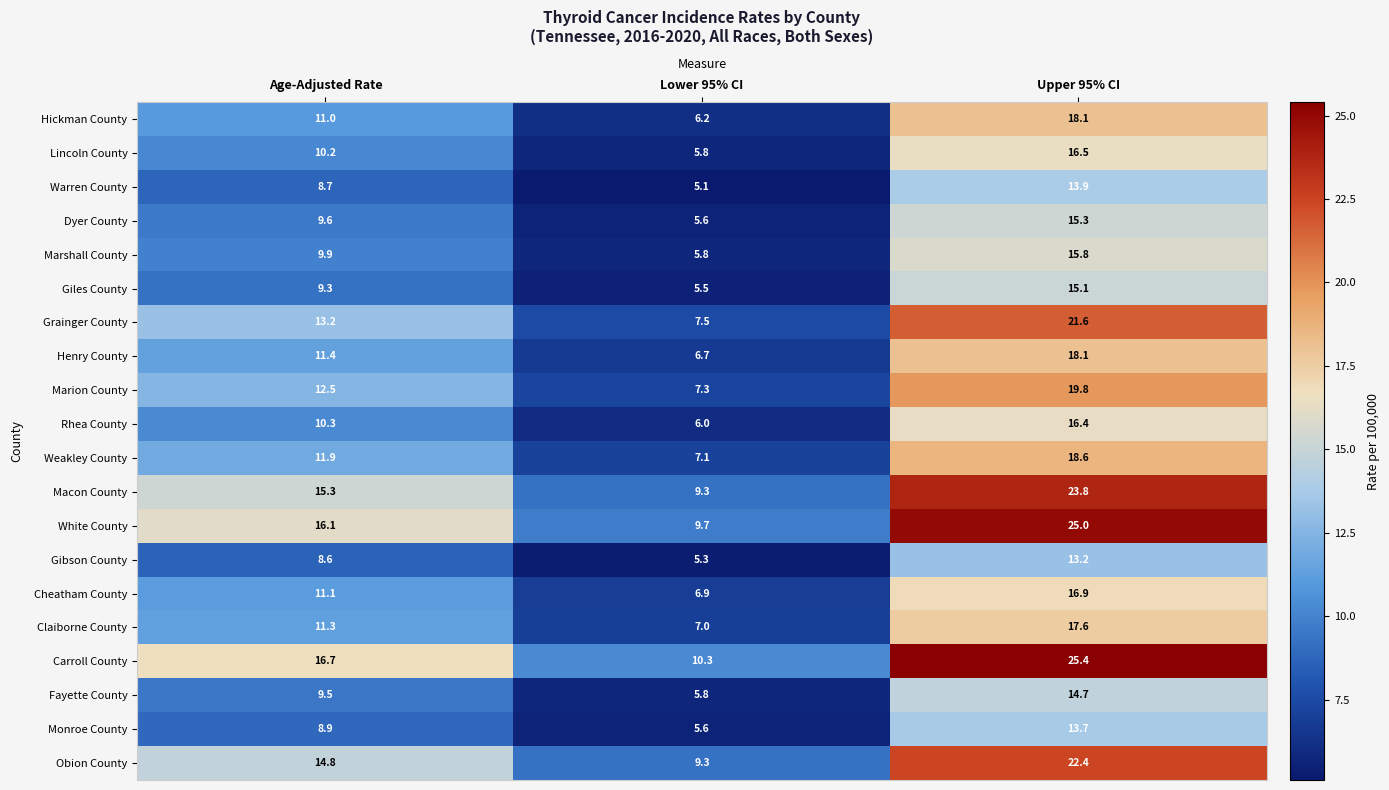

At Age-Adjusted Rate, list the series in order from smallest to largest.

Gibson County, Warren County, Monroe County, Giles County, Fayette County, Dyer County, Marshall County, Lincoln County, Rhea County, Hickman County, Cheatham County, Claiborne County, Henry County, Weakley County, Marion County, Grainger County, Obion County, Macon County, White County, Carroll County